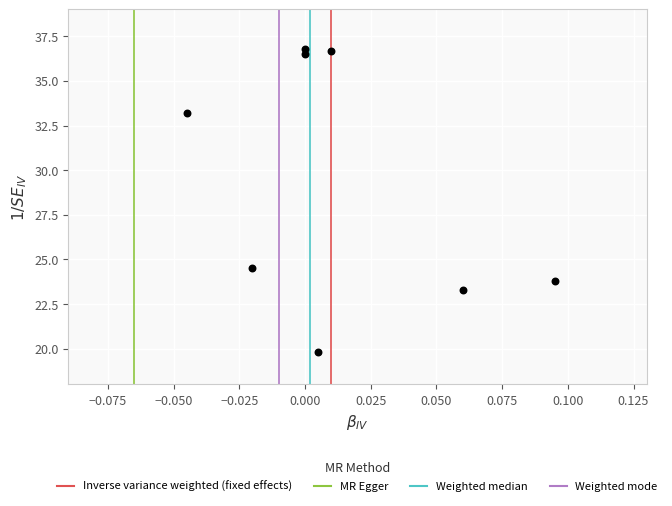

What Y value in the scatter plot is closest to 28?

24.5